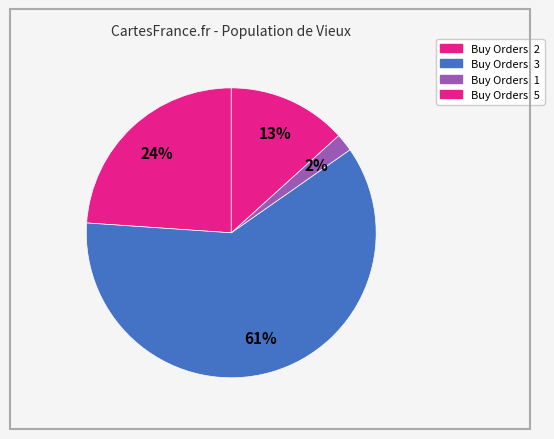

Count the number of slices in the pie.

4